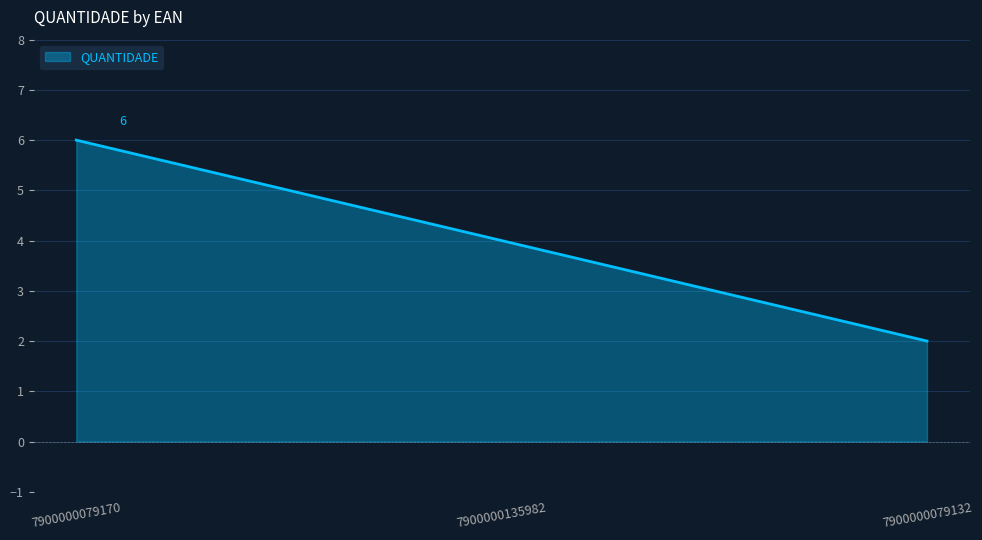

What is the change in value from 7900000079170 to 7900000079132?

-4